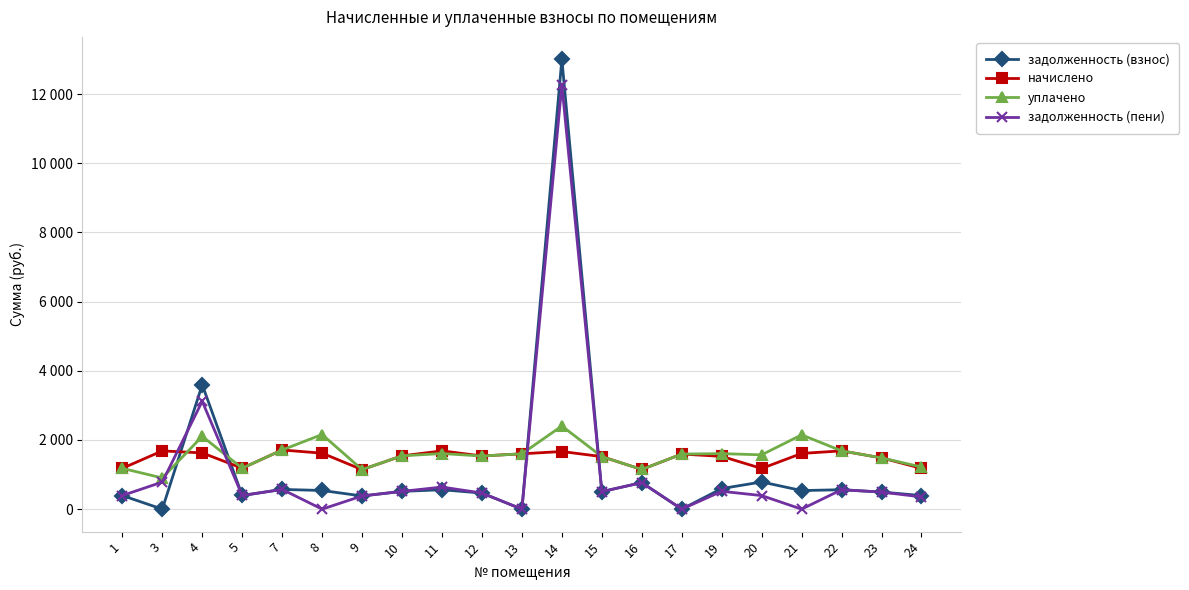

At which category does уплачено reach its first local peak?

4